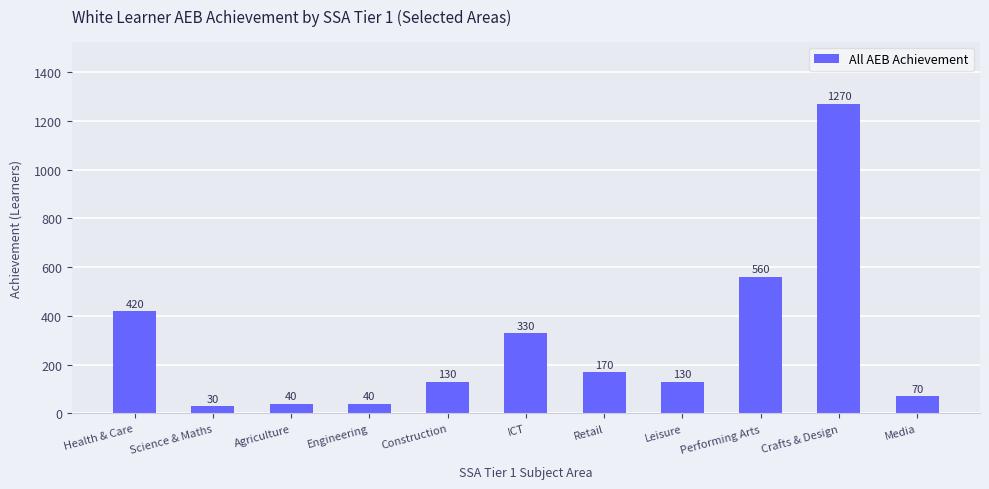

Where is the data nearest to the value 650?

Performing Arts